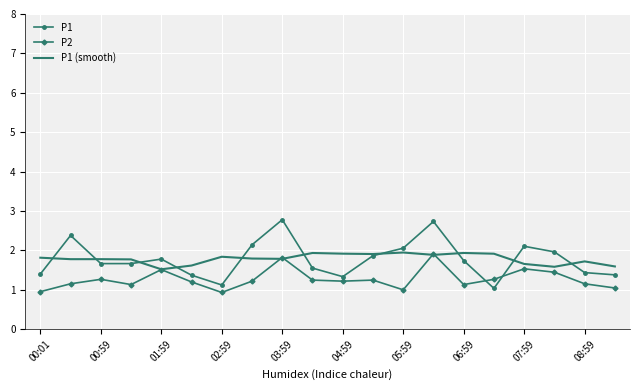

What is the maximum value shown in the chart?

2.8